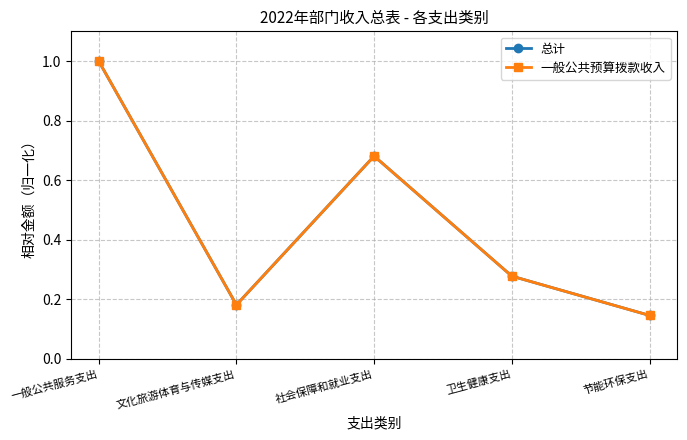

Does the chart have visible grid lines?

Yes